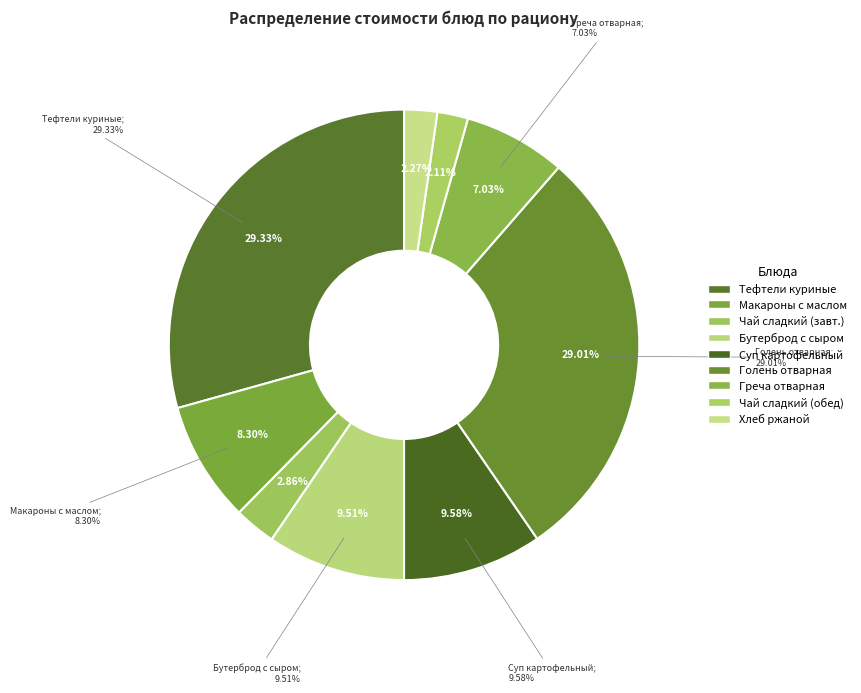

What is the largest slice in the pie chart?

Тефтели из куриного филе